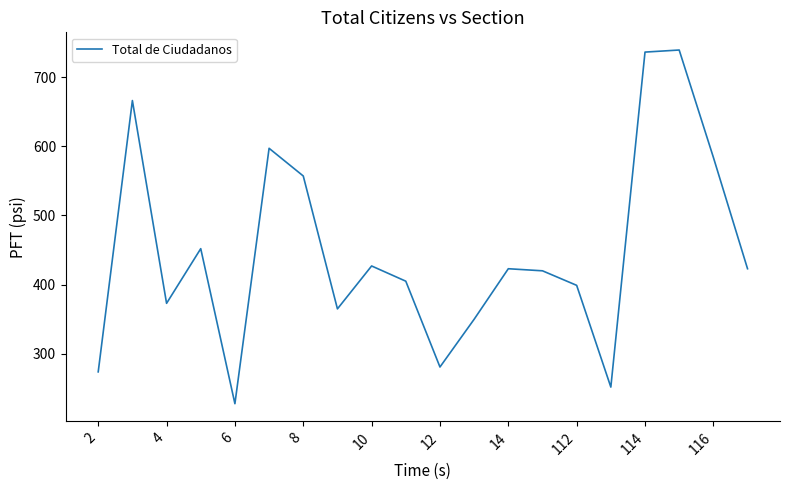

Reading left to right, list all the values displayed in this chart.

274	666	373	452	228	597	557	365	427	405	281	350	423	420	399	252	736	739	584	423